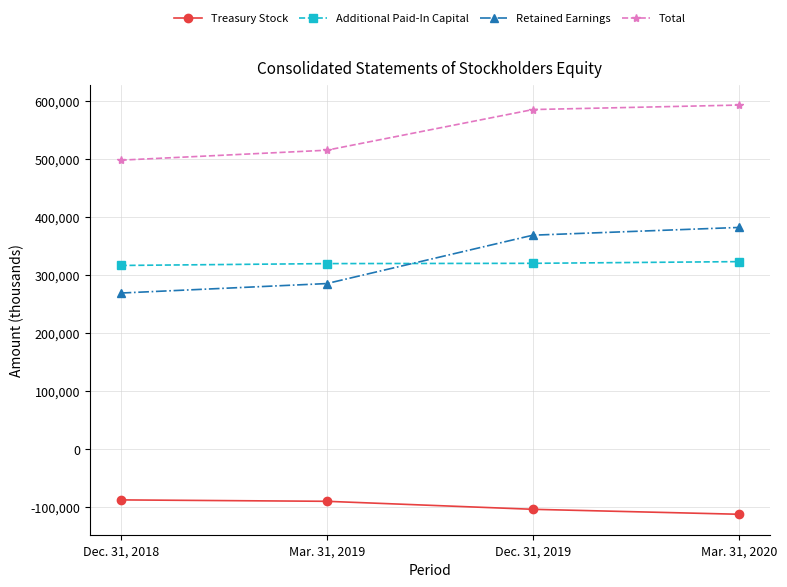

Is the value of Treasury Stock at Mar. 31, 2019 greater than the value of Total at Mar. 31, 2020?

No